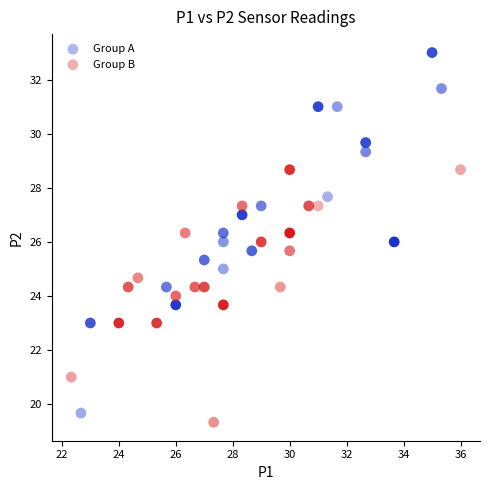

Which series reaches the maximum Y coordinate?

Group A